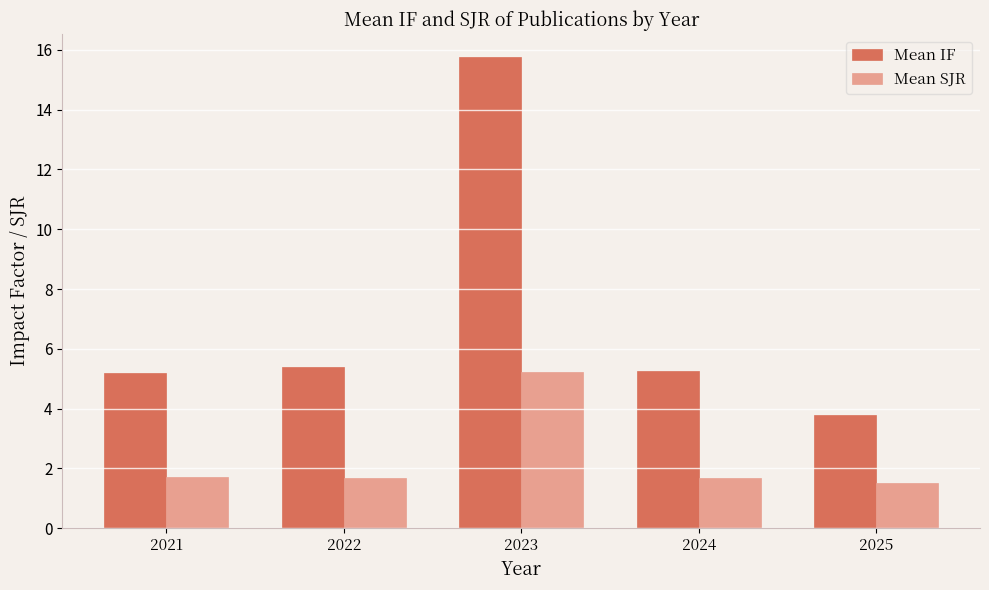

Is the value of Mean SJR at 2024 greater than the value of Mean IF at 2025?

No